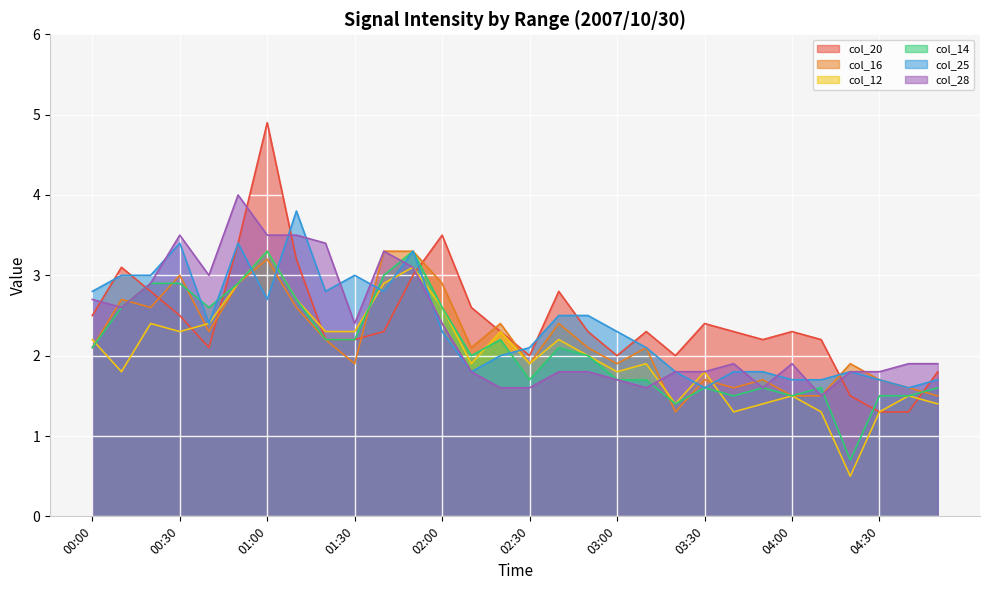

Which has a higher value, 03:10 or 00:10?

00:10